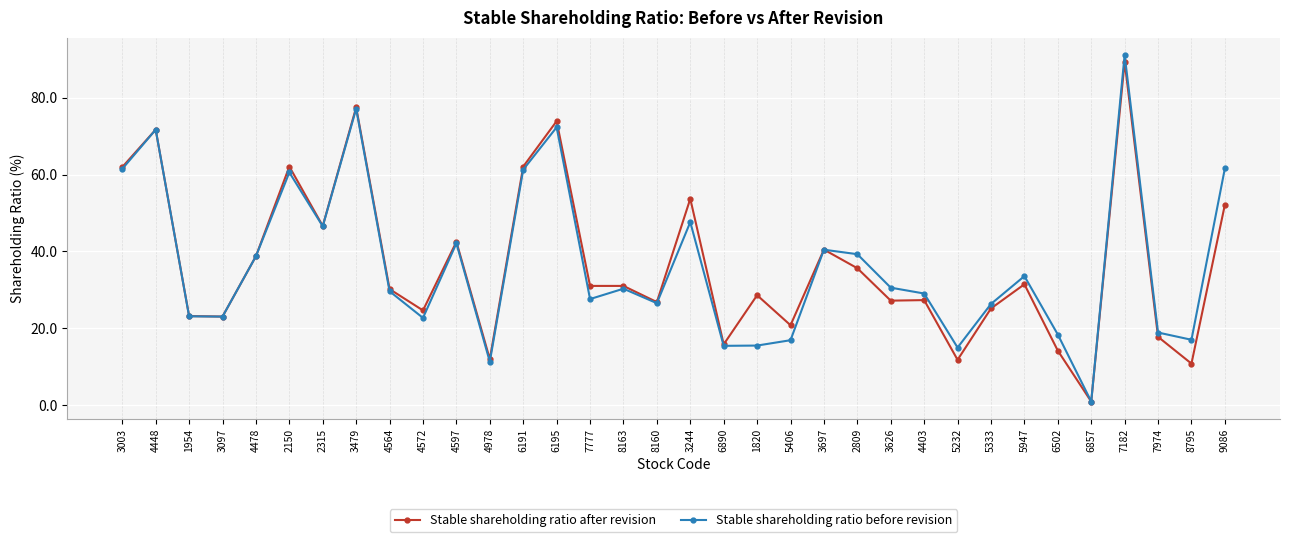

Is the value of Stable shareholding ratio before revision at 6195 greater than the value of Stable shareholding ratio after revision at 1820?

Yes